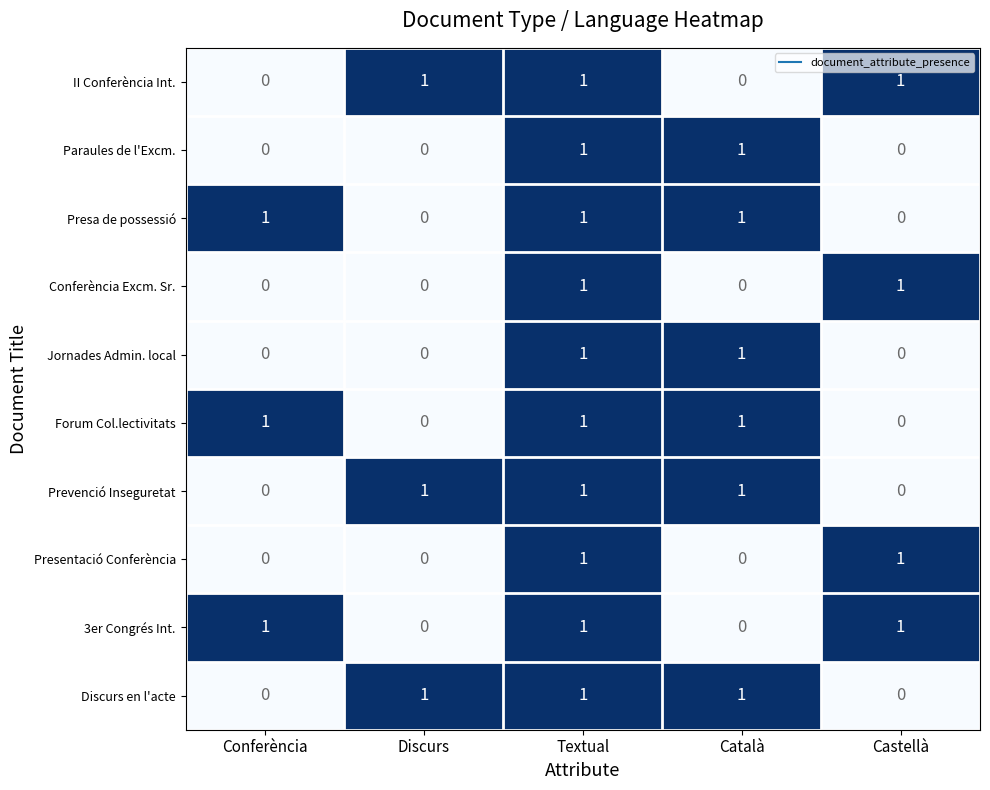

The value of II Conferència Int. at Castellà is 1. True or false?

True